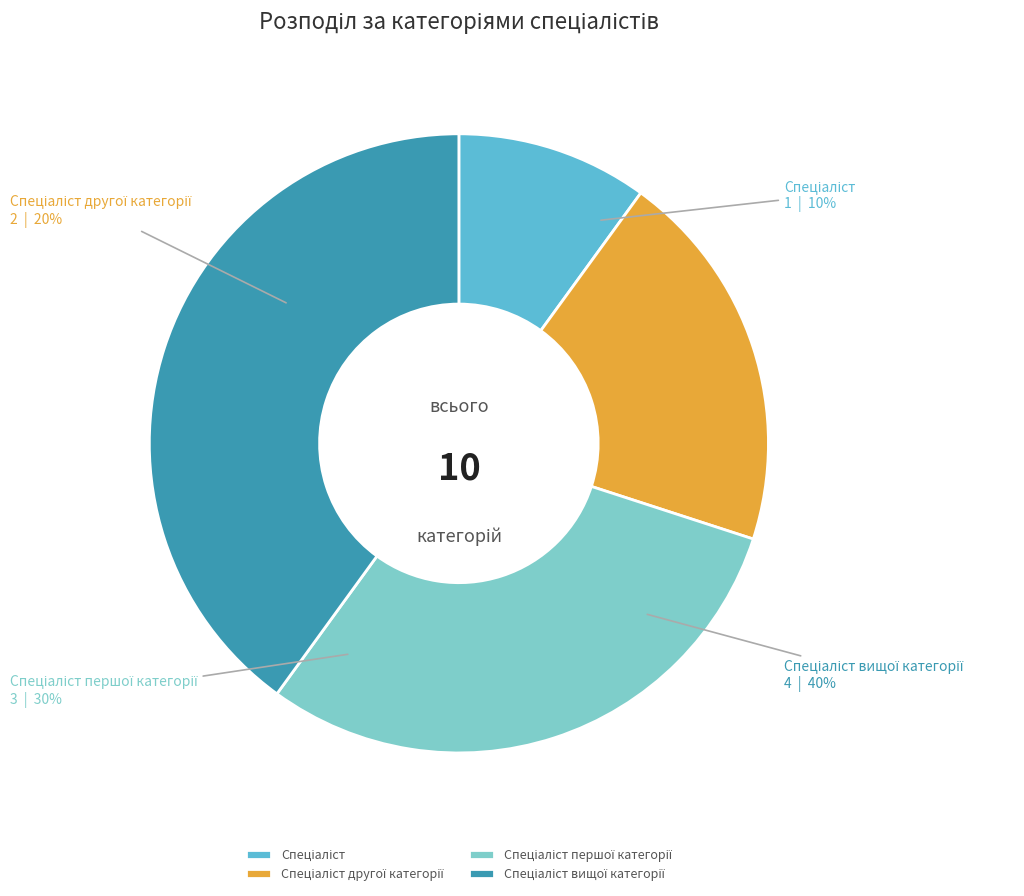

Does Спеціаліст другої категорії represent more than half of the total?

No